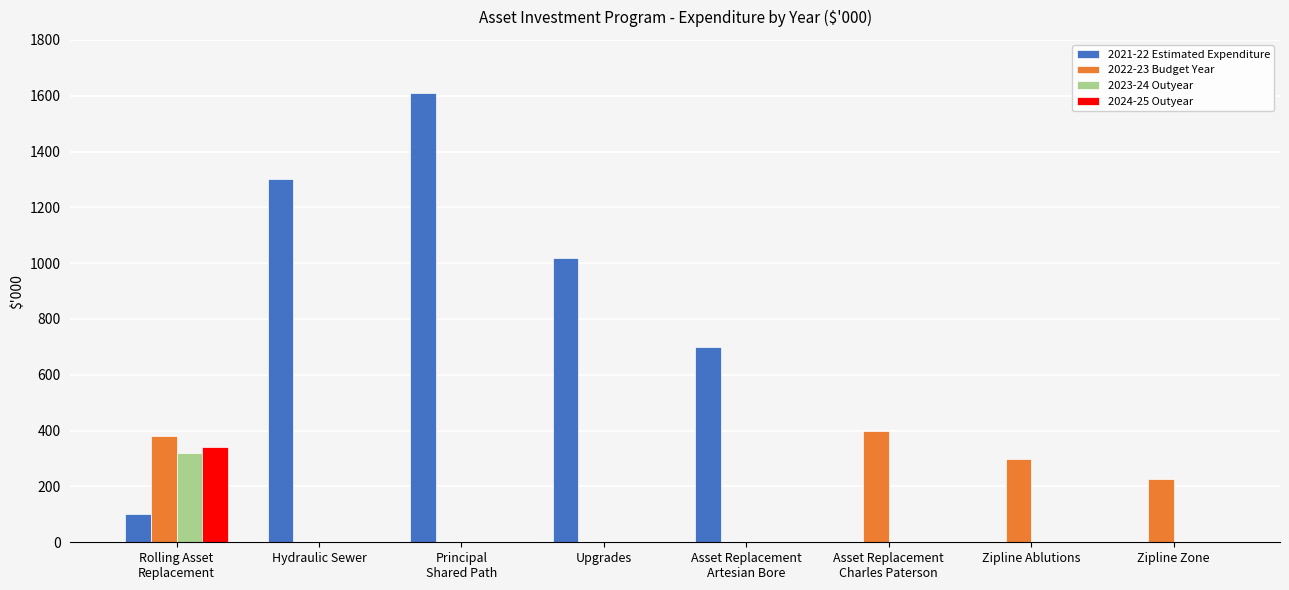

The value of 2022-23 Budget Year at Zipline Zone is 227. True or false?

True